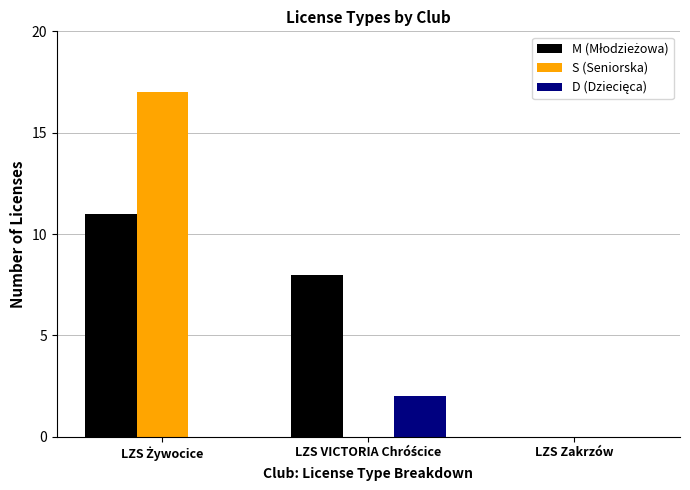

Is it true that S (Seniorska) equals 0 at LZS Zakrzów?

True